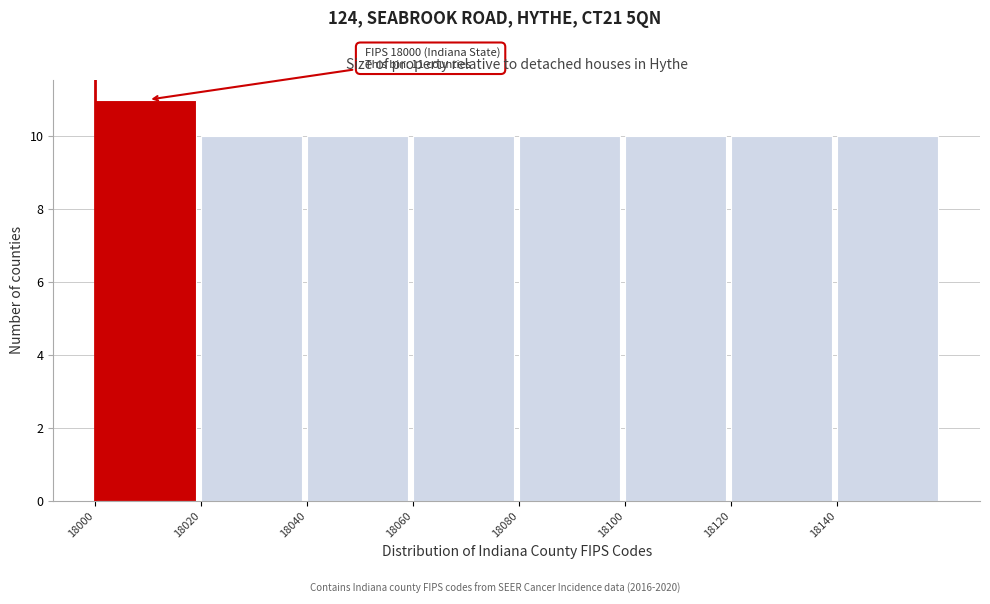

Which range on the x-axis has the tallest bar?

18000 to 18020